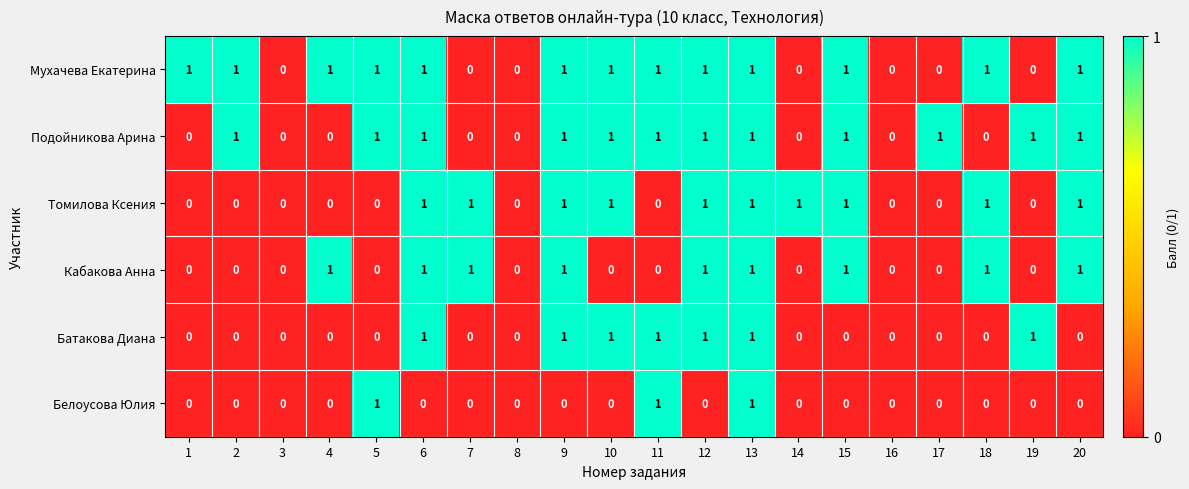

How many Подойникова Арина values are between 0 and 1?

20